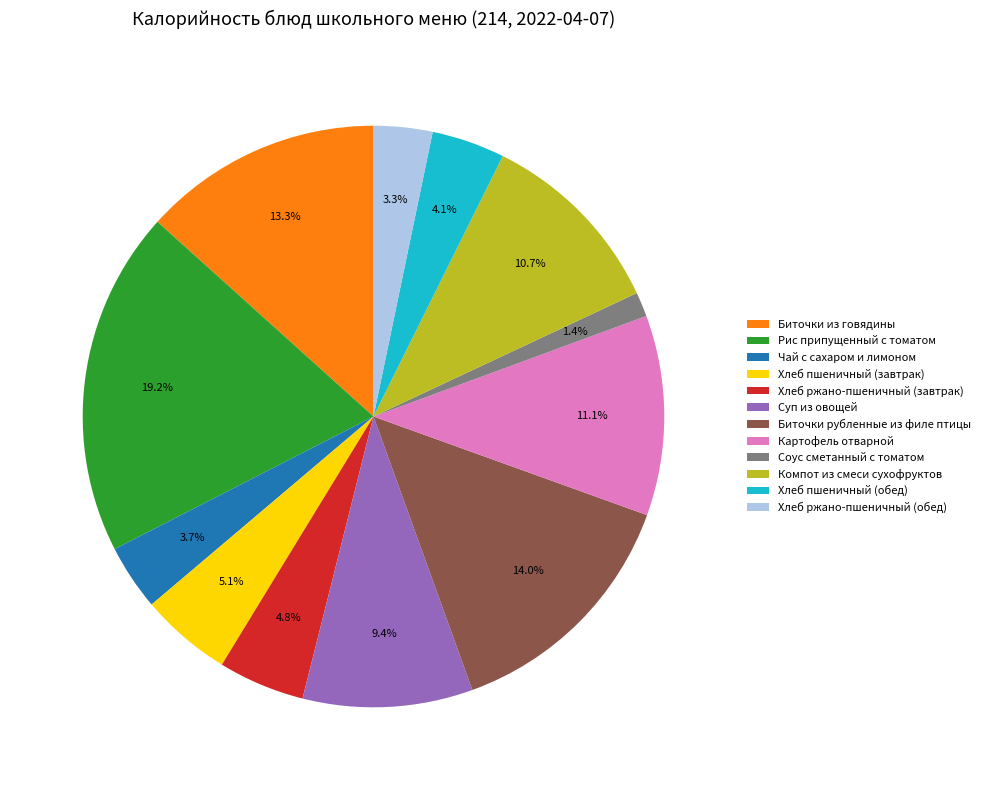

What percentage is NOT represented by Хлеб ржано-пшеничный (завтрак)?

95.2%